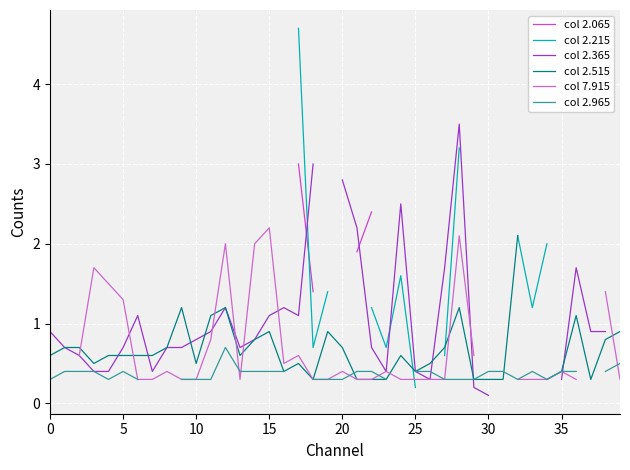

What is the highest value of the col 2.365 series?

3.5